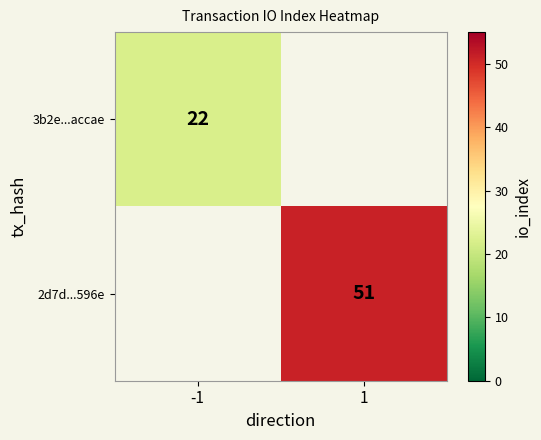

True or false: 2d7d...596e has a value of 51 at 1.

True